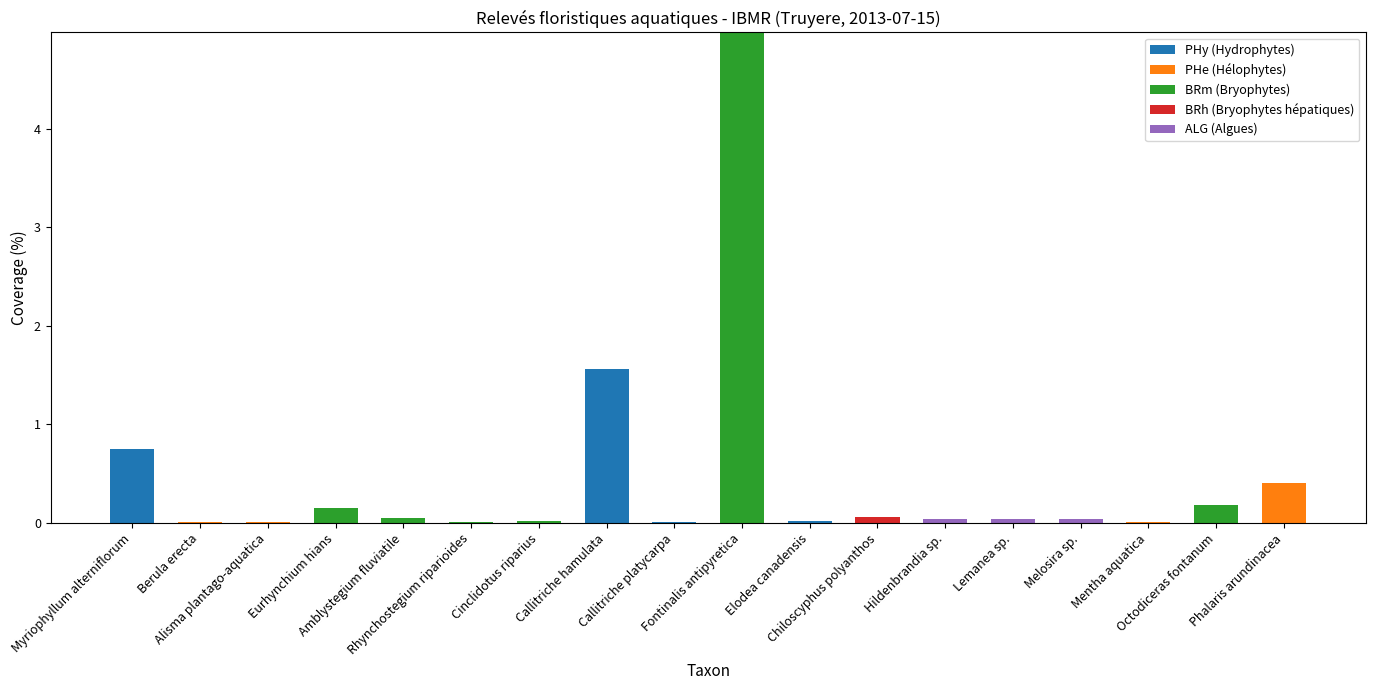

Are the bars horizontal?

No